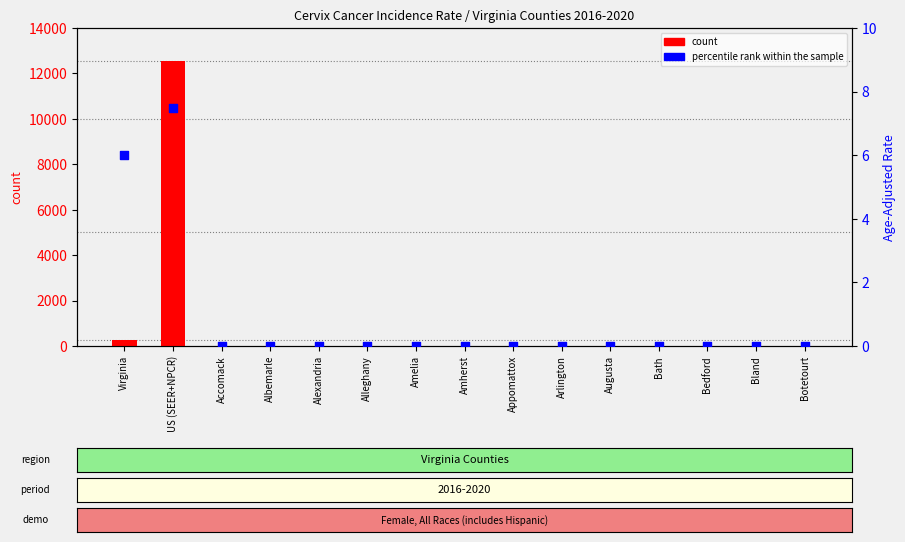

At how many categories does at least one series exceed 732?

1